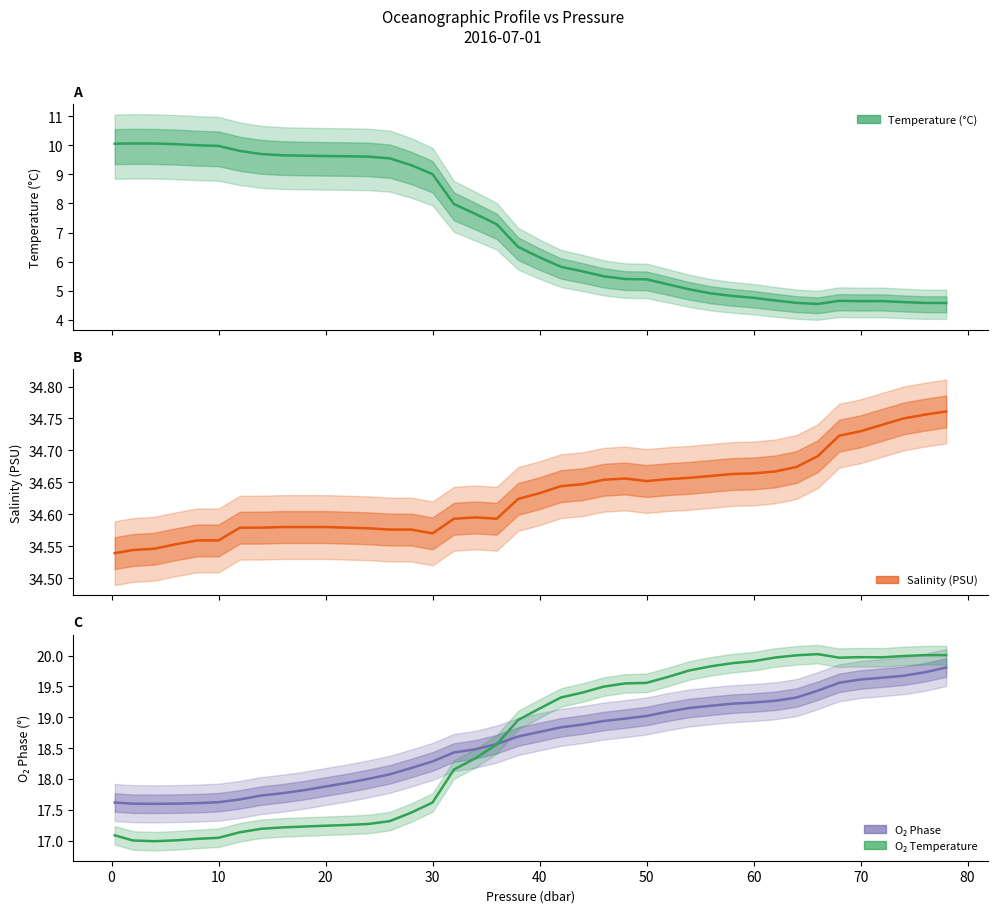

What is the value of the s point at the 23rd from the left?

34.6